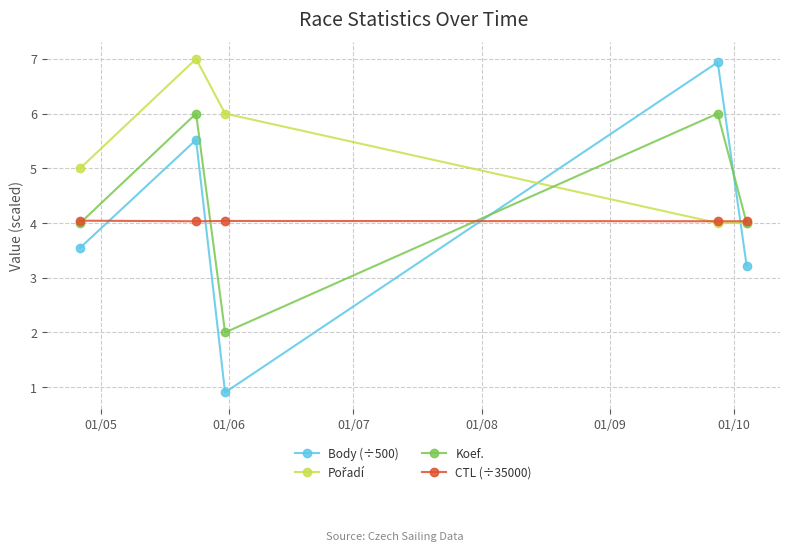

What is the value of the Koef. point at the 4th from the left?

6.0